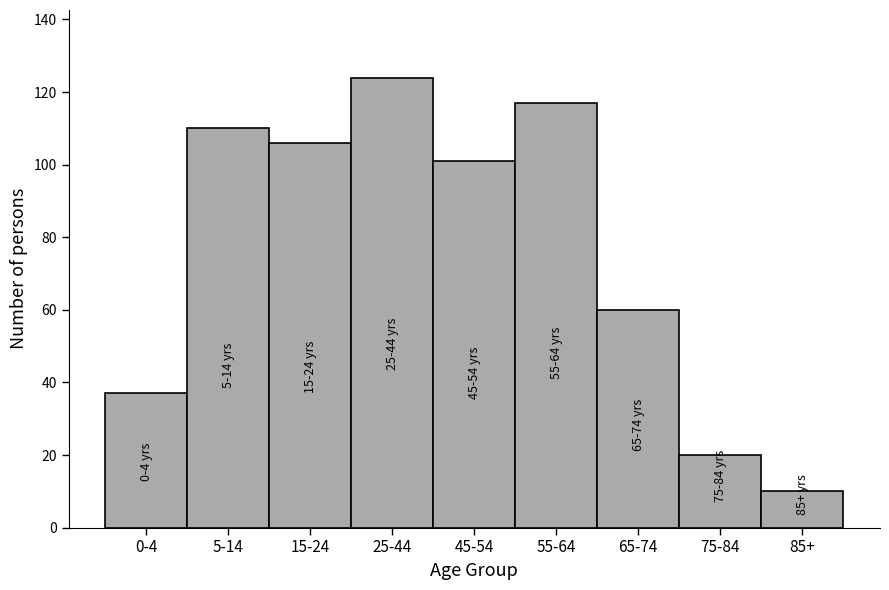

Reading left to right, list all the values displayed in this chart.

37	110	106	124	101	117	60	20	10